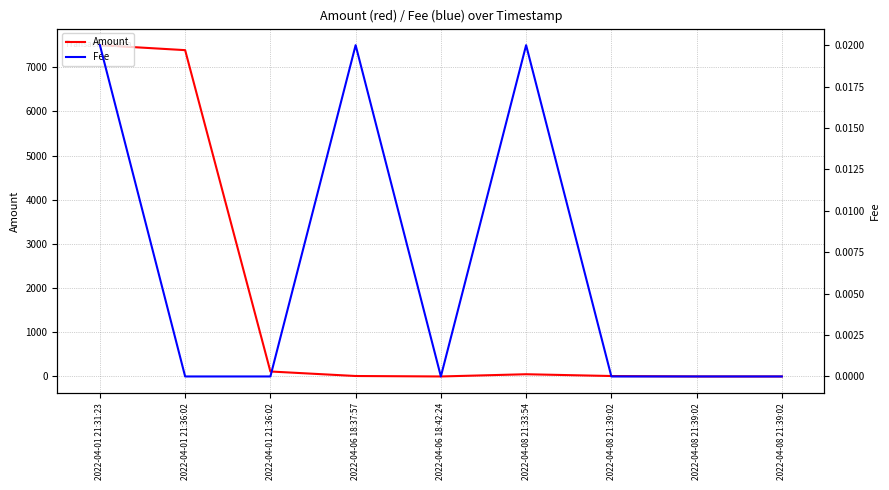

Is it true that Amount equals 50.3 at 2022-04-08 21:33:54?

True